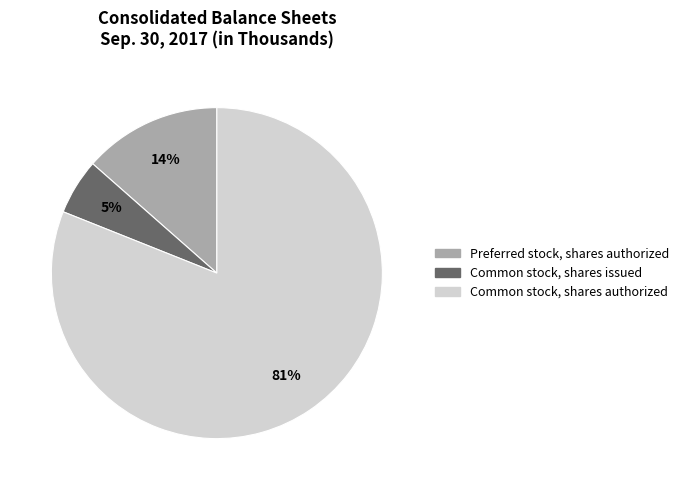

What is the largest slice in the pie chart?

Common stock, shares authorized